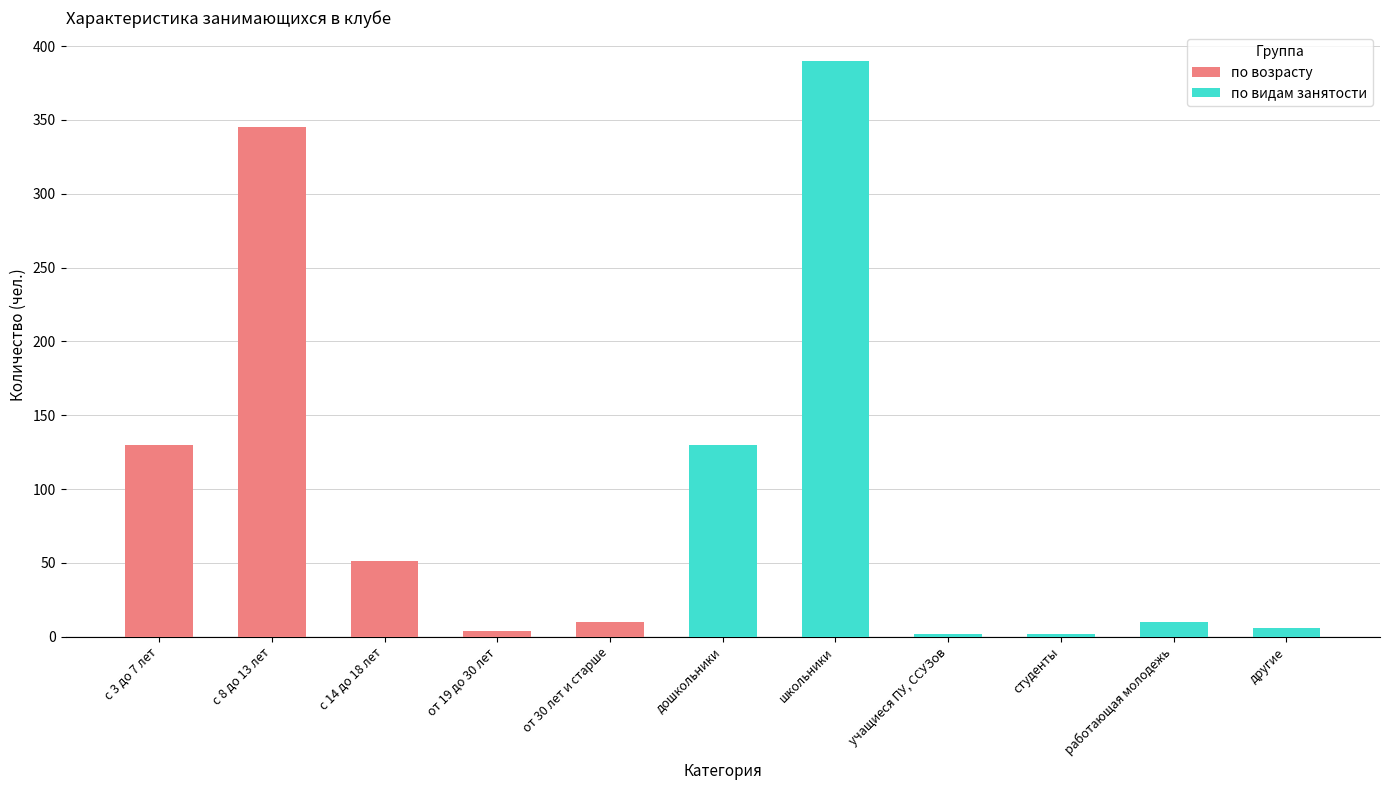

How many data points are less than 10?

4